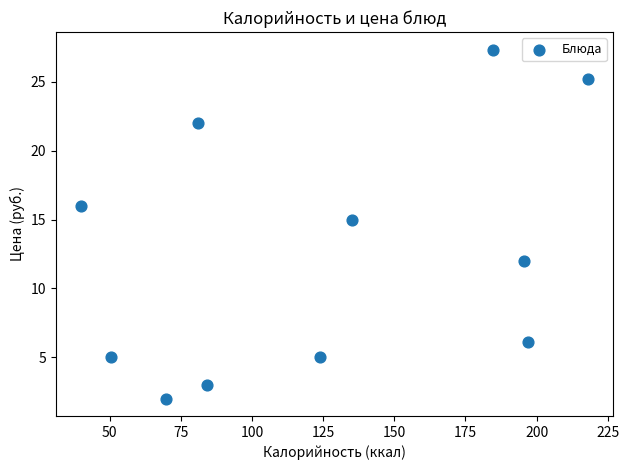

What Y value in the scatter plot is closest to 14?

15.0